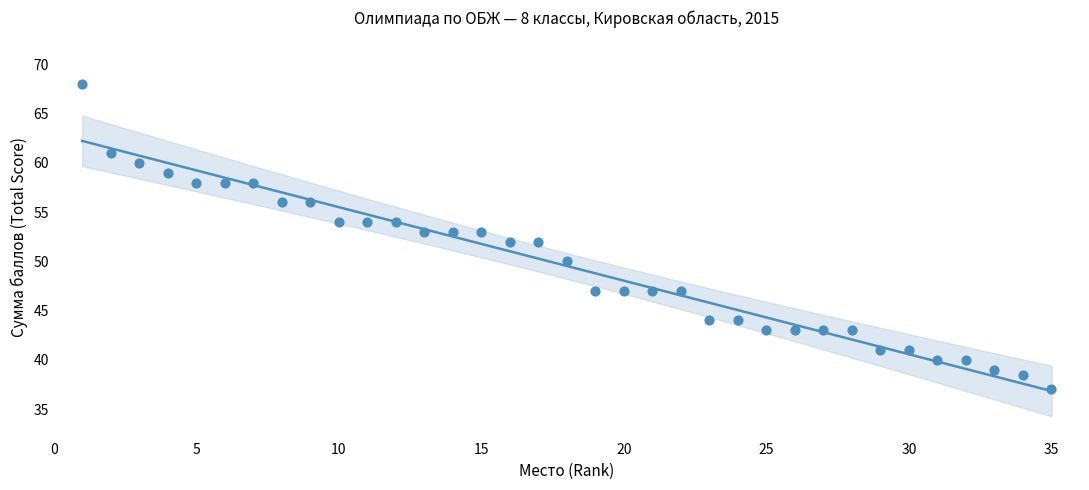

What is the range of X values (max minus min)?

34.0